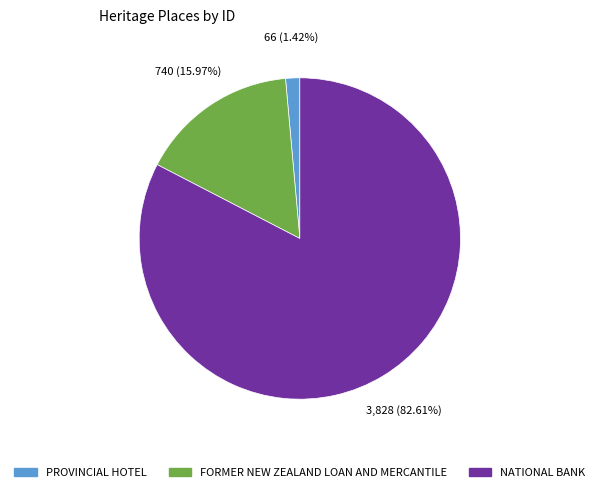

How many slices are in this pie chart?

3